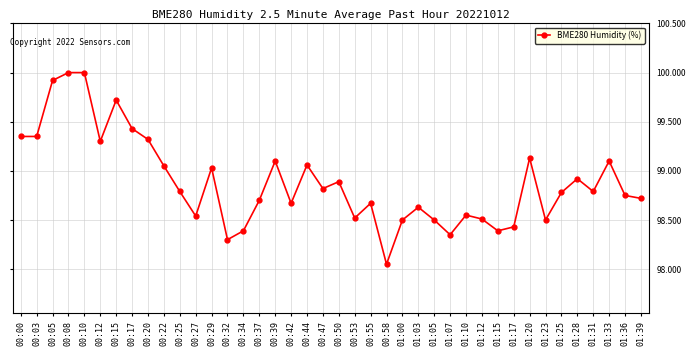

Which label corresponds to the smallest value in the chart?

00:58